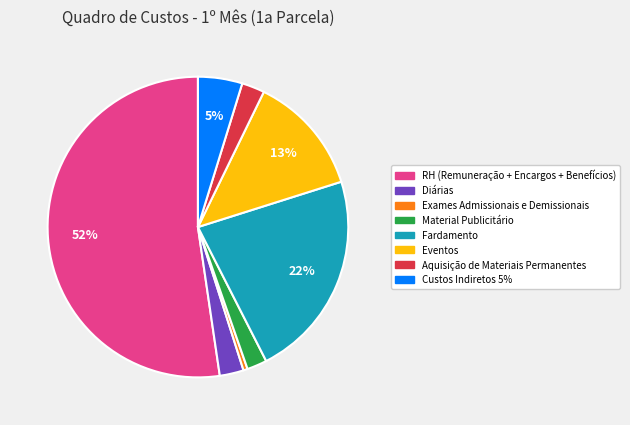

Do Aquisição de Materiais Permanentes and RH (Remuneração + Encargos + Benefícios) together represent more than half of the pie?

Yes